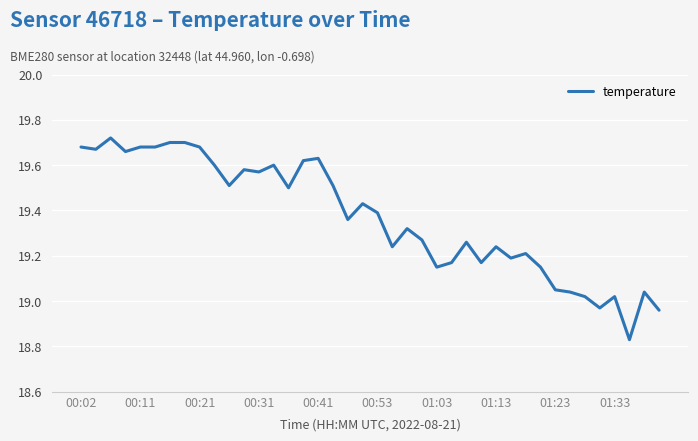

What is the difference between the maximum and minimum values?

0.9